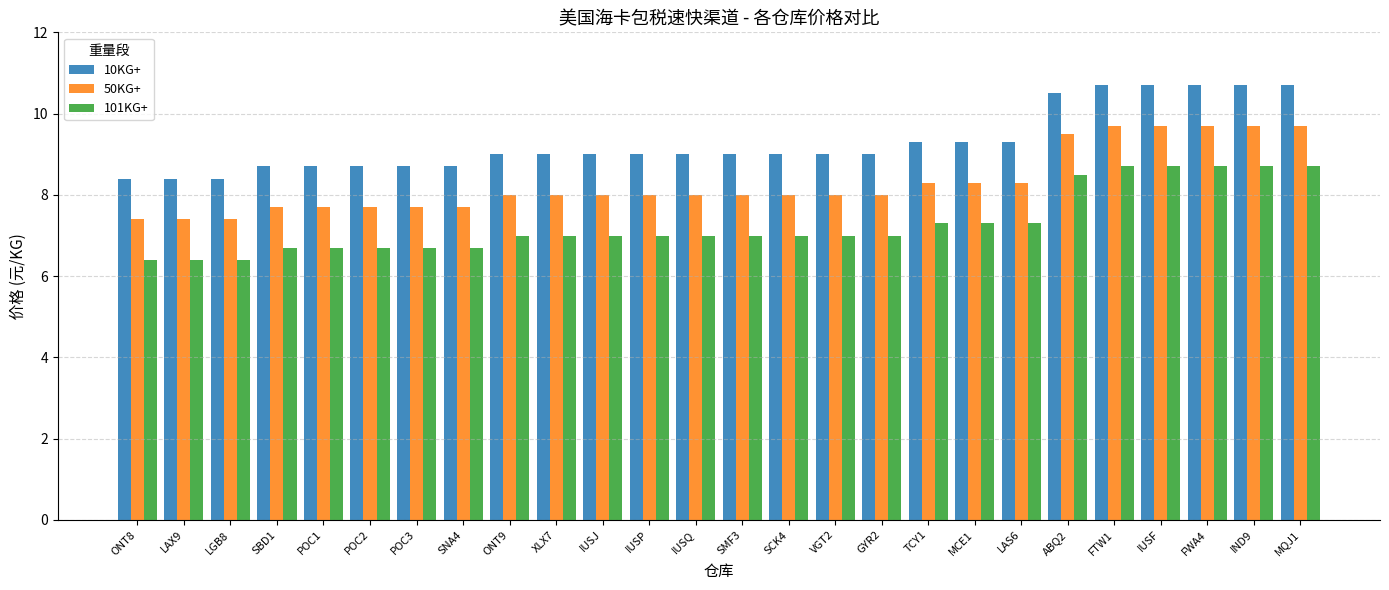

What is the smallest value displayed?

6.4